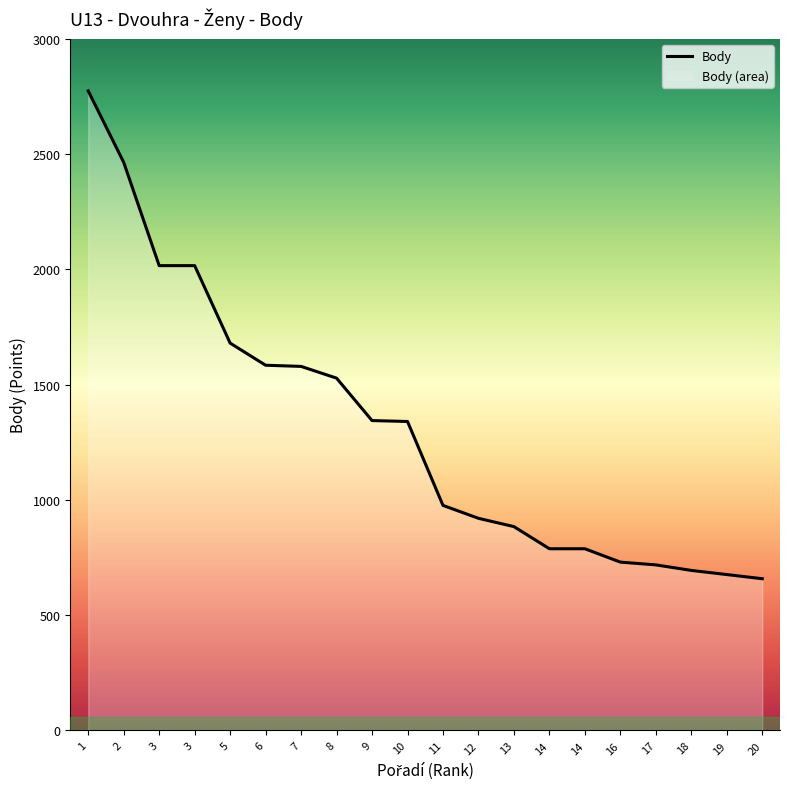

True or false: the data shows 479 at 11.

False